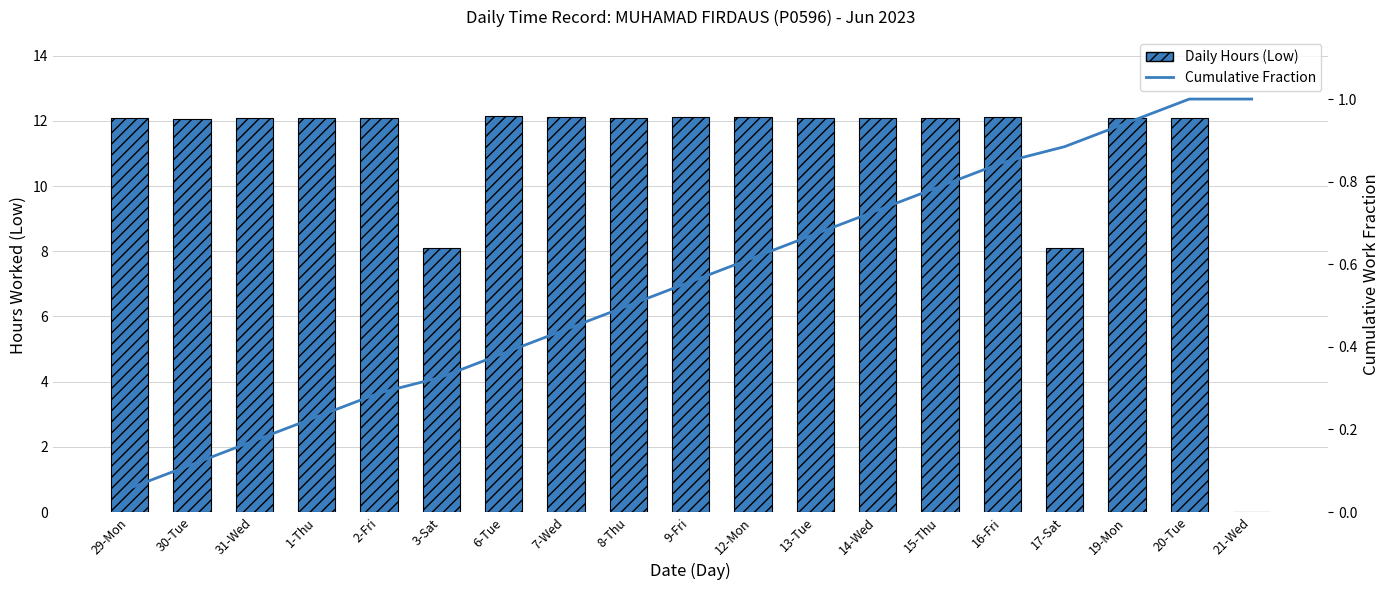

At which label is Daily Hours (Low) closest to 6?

3-Sat